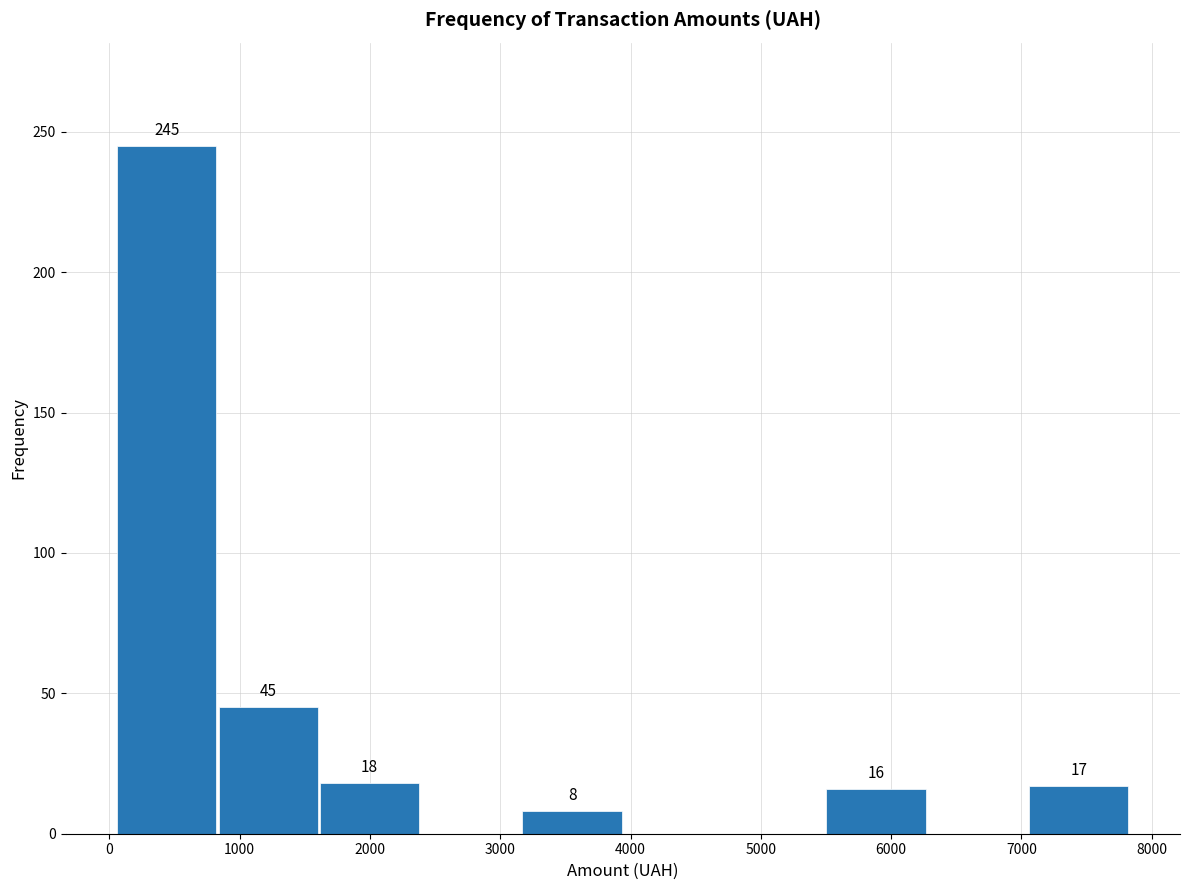

Which range on the x-axis has the tallest bar?

100 to 800